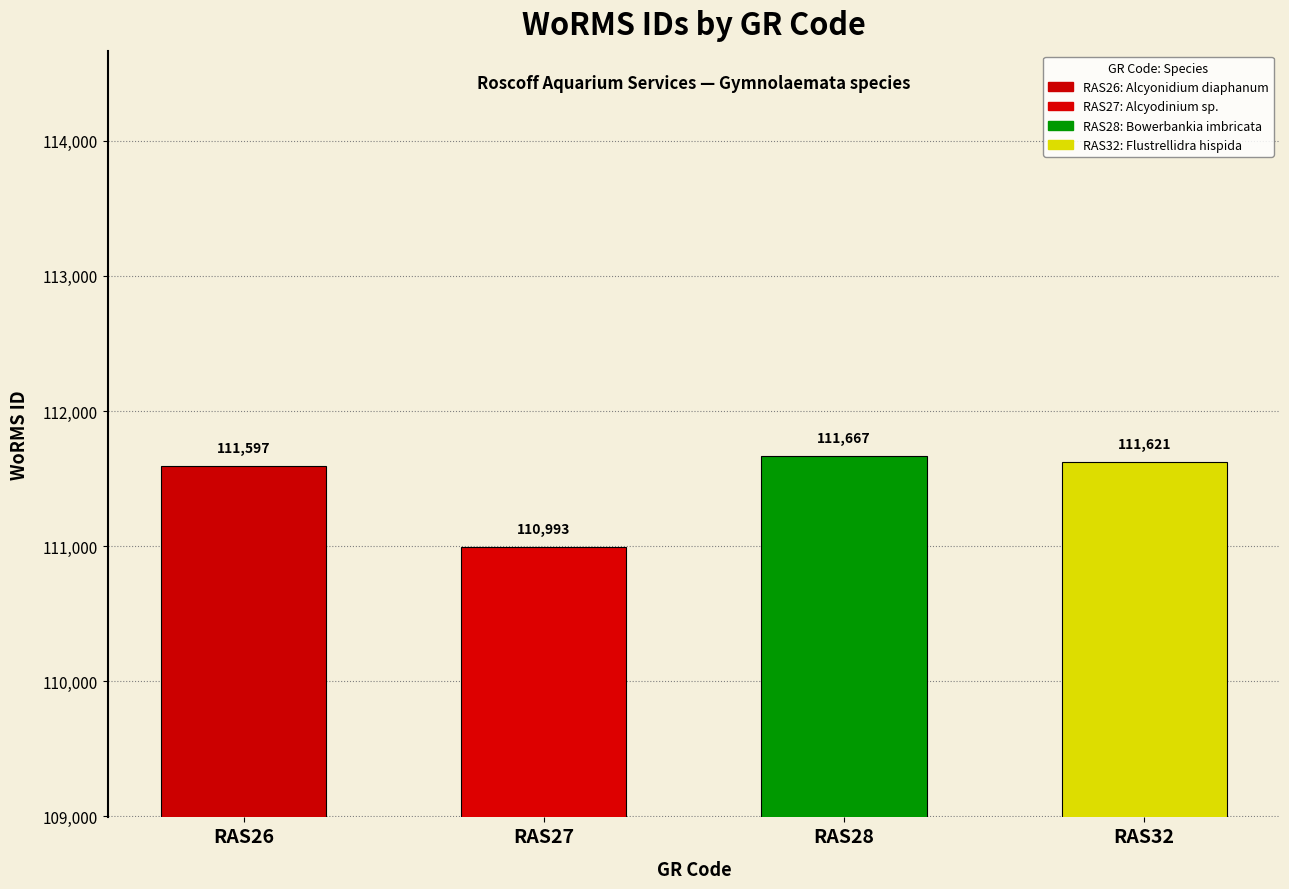

What is the greatest value displayed?

111667